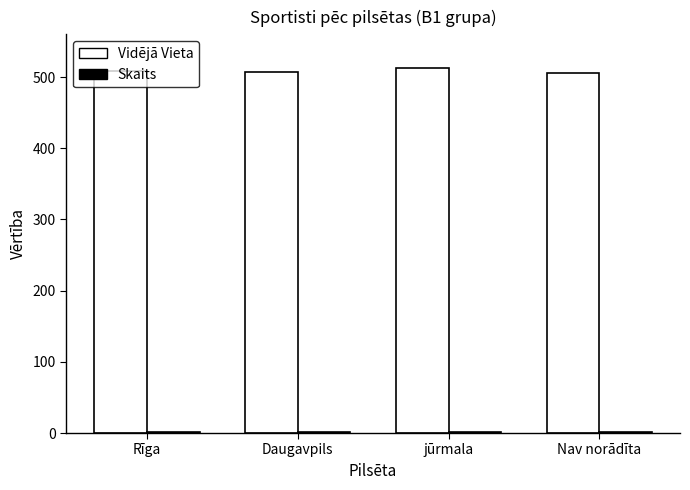

True or false: Vidējā Vieta has a value of 513.0 at jūrmala.

True